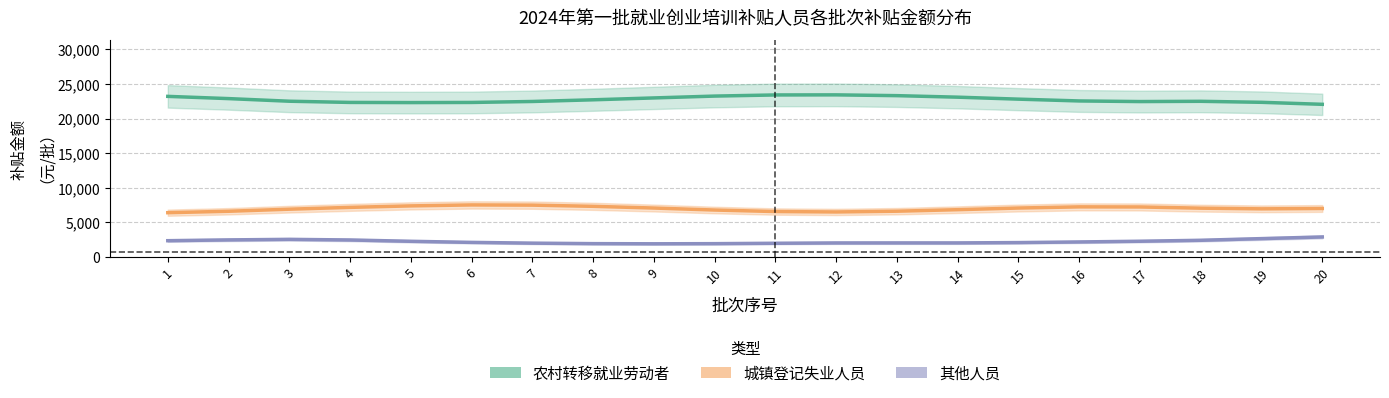

List the series in order of their peak value, lowest first.

其他人员, 城镇登记失业人员, 农村转移就业劳动者